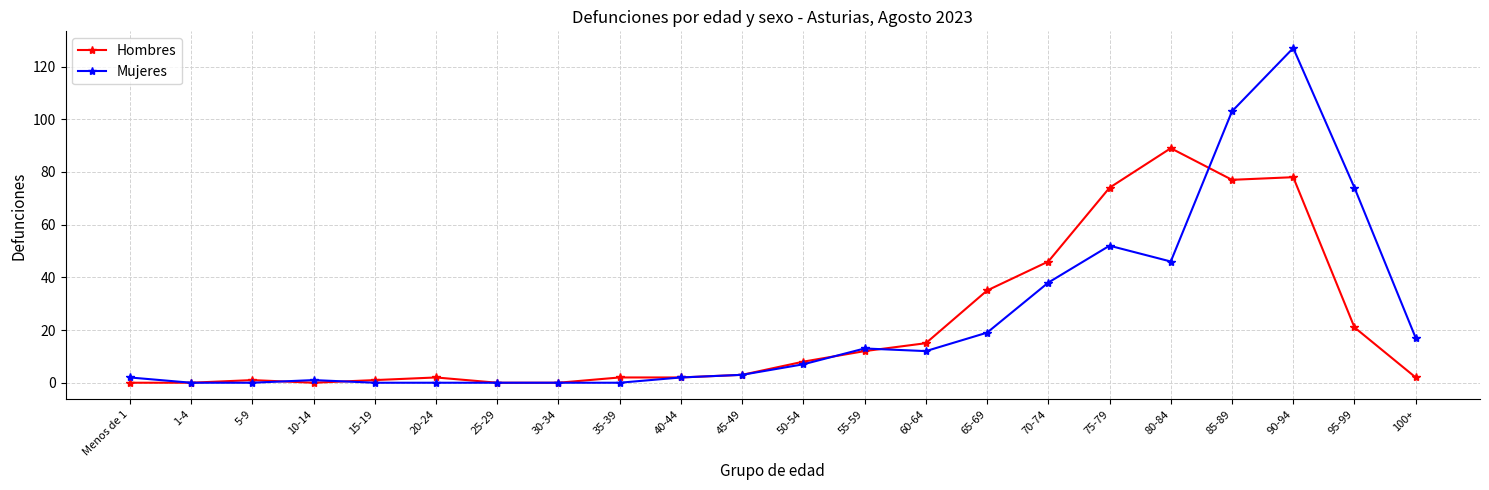

Reading right to left, what are all the values shown in this chart?

Hombres: 2	21	78	77	89	74	46	35	15	12	8	3	2	2	0	0	2	1	0	1	0	0
Mujeres: 17	74	127	103	46	52	38	19	12	13	7	3	2	0	0	0	0	0	1	0	0	2